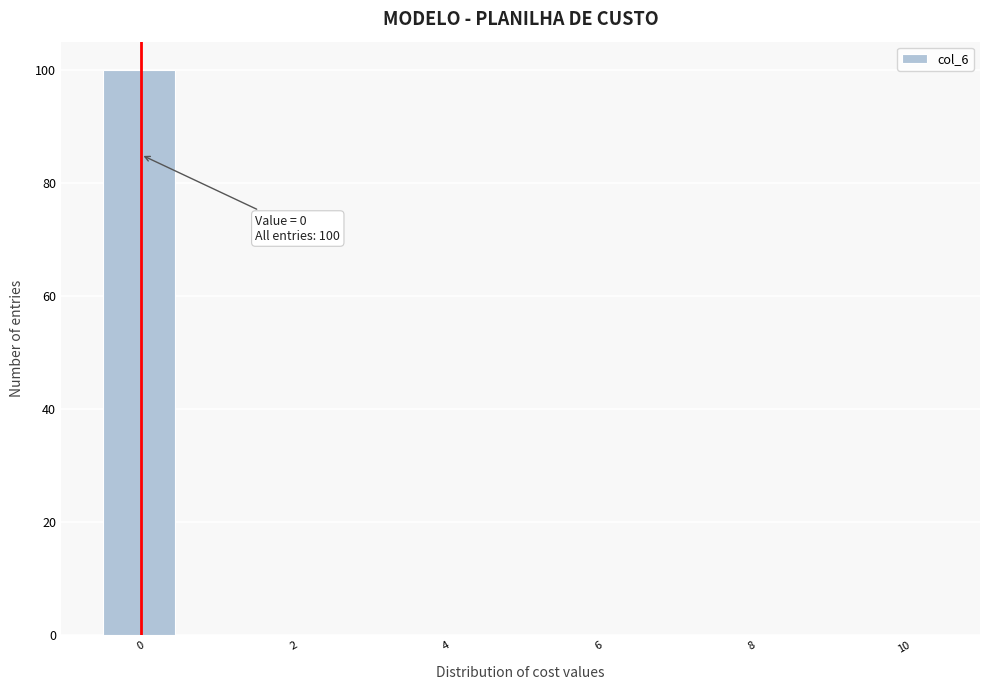

Which range on the x-axis has the tallest bar?

-0.5 to 0.5